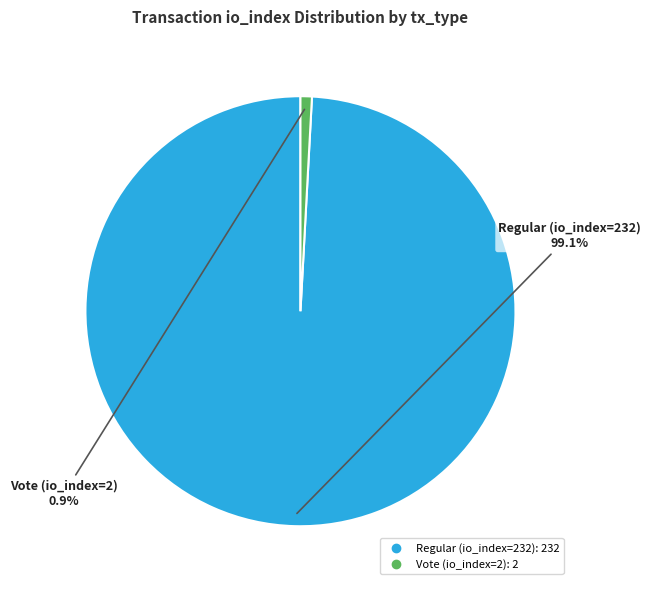

What percentage is the Vote (io_index=2) slice, to the nearest percent?

1%